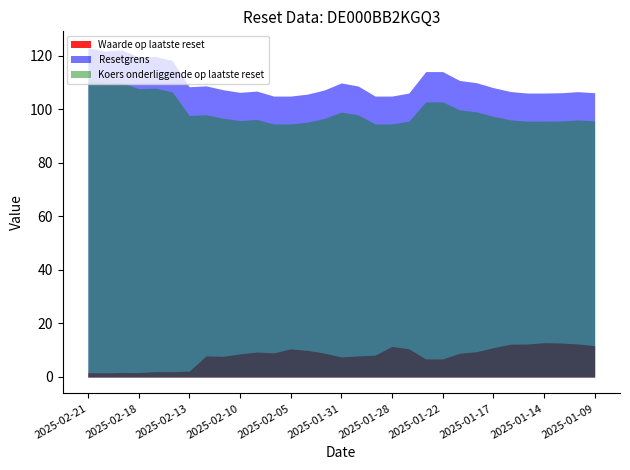

What is the label of the 29th point from the right?

2025-02-19